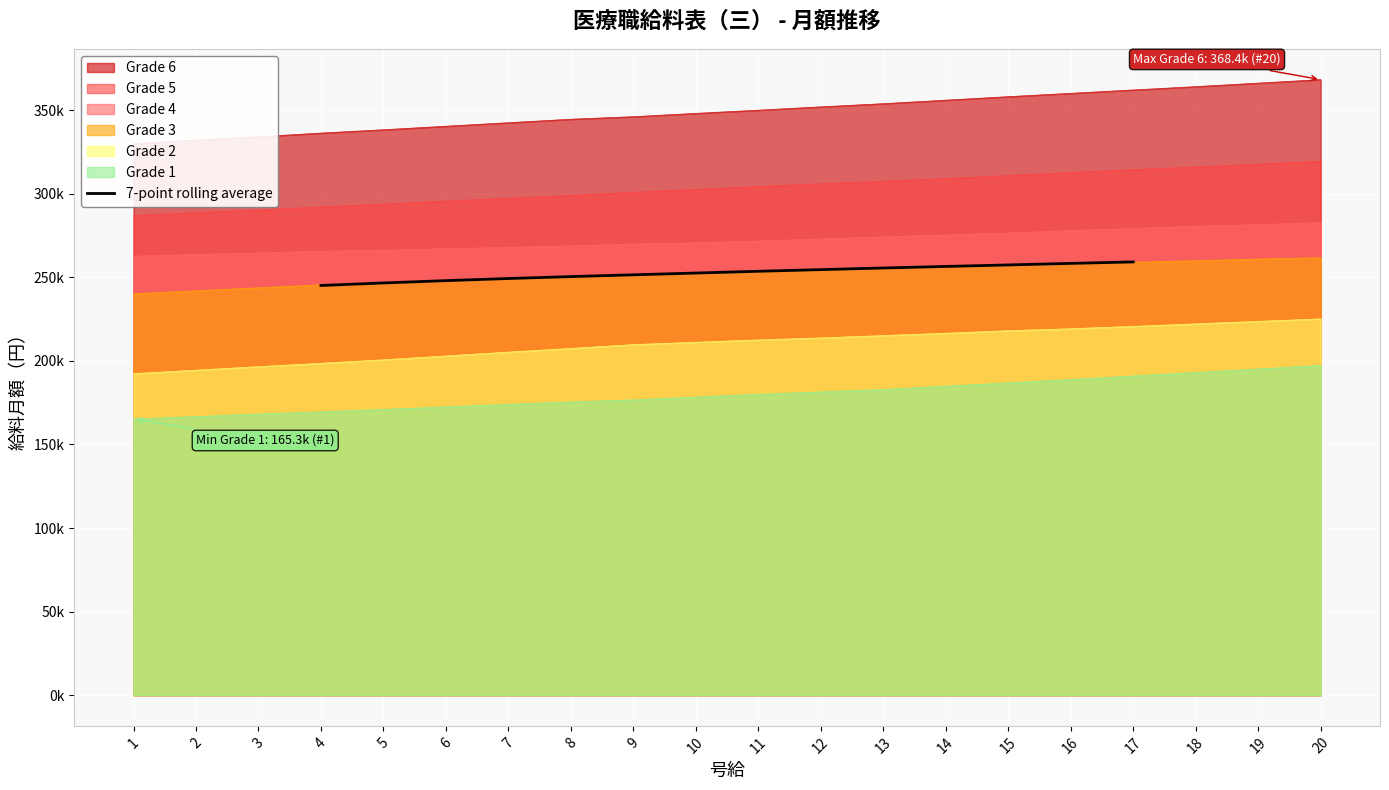

True or false: the data shows 408.6 at 13.

False